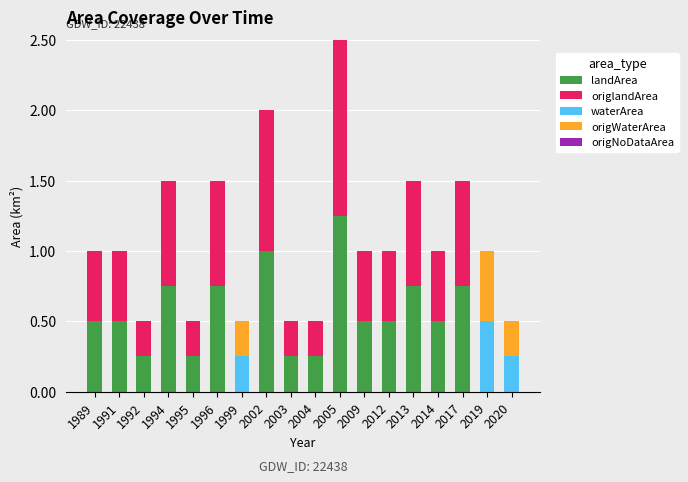

True or false: landArea has a value of 0.4 at 2019.

False